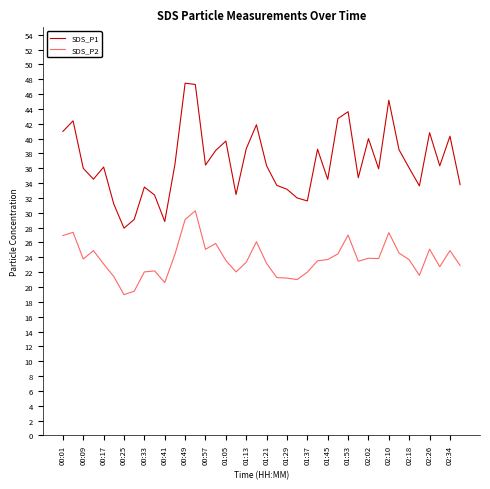

Which series has the largest total across all categories?

SDS_P1